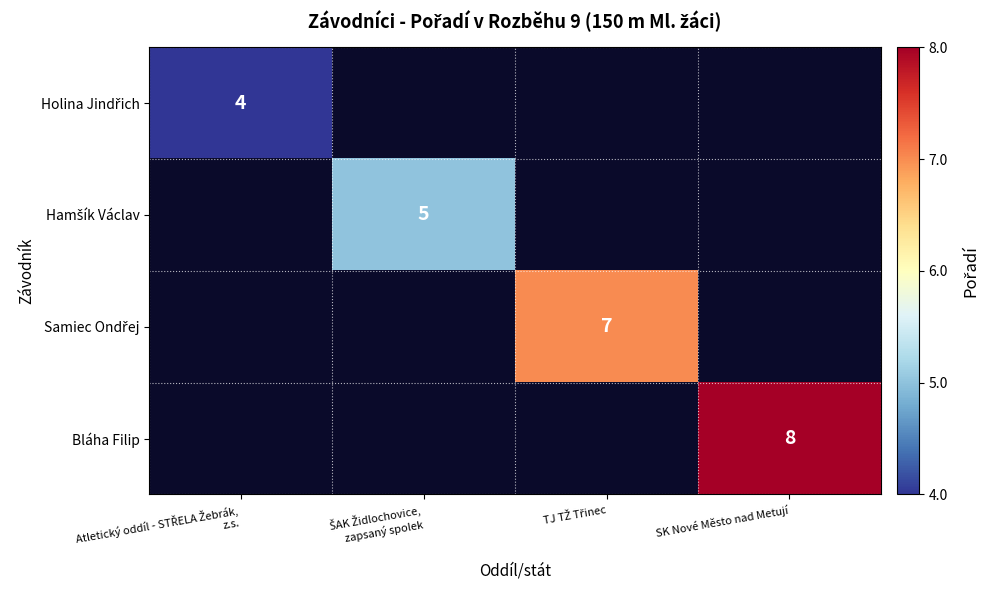

Is it true that Bláha Filip equals 8 at SK Nové Město nad Metují?

True